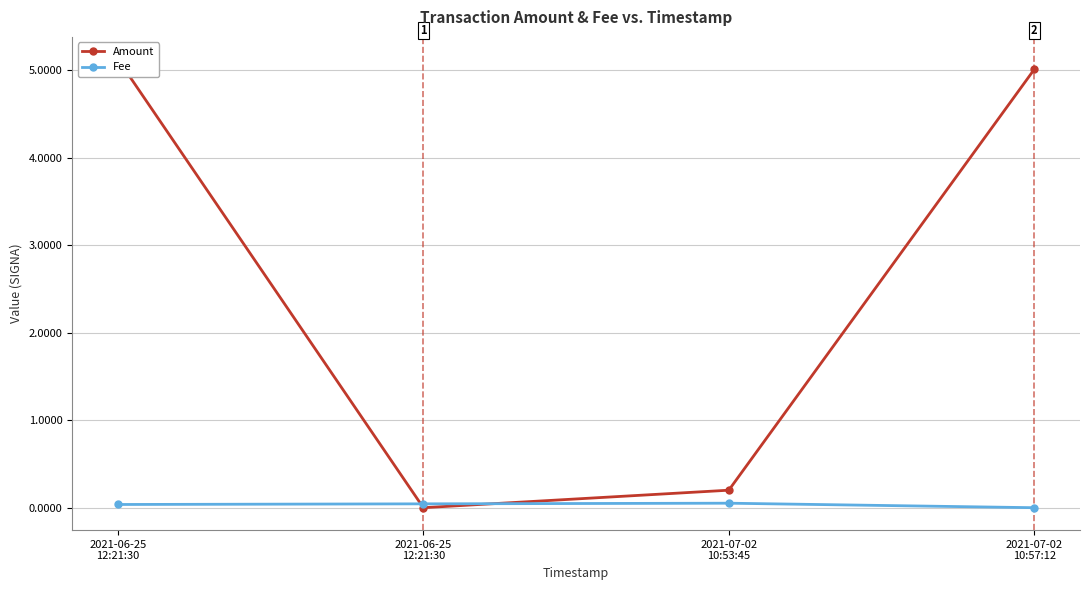

List the labels in order of Amount value, largest first.

2021-06-25
12:21:30, 2021-07-02
10:57:12, 2021-07-02
10:53:45, 2021-06-25
12:21:30